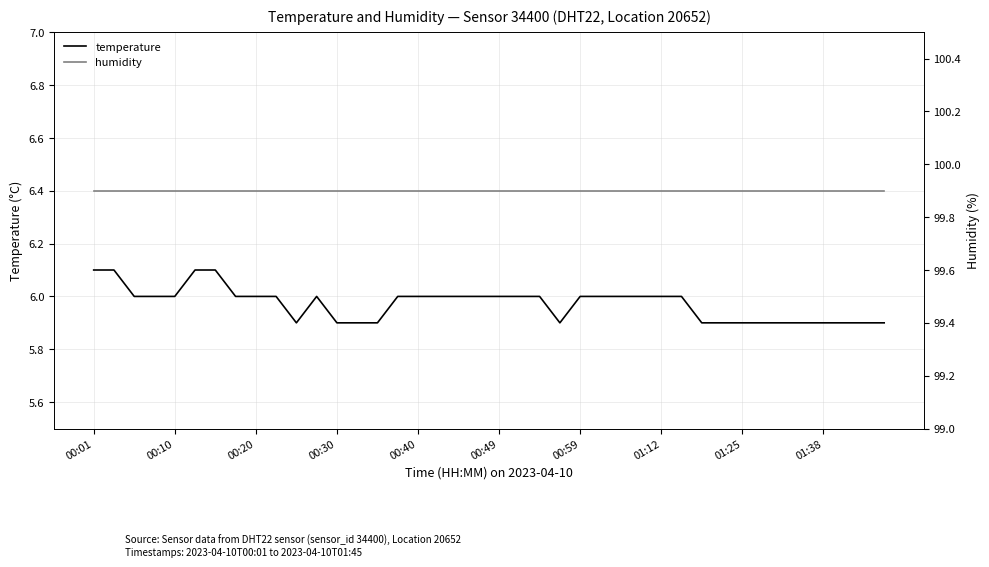

True or false: humidity has more than 2 points higher than both neighbors.

False